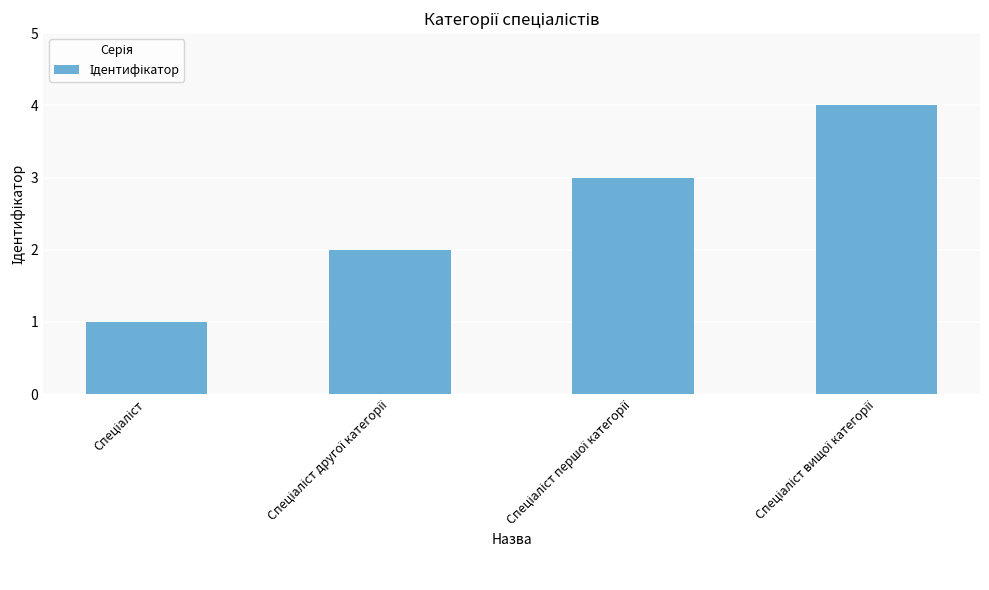

What is the greatest value displayed?

4